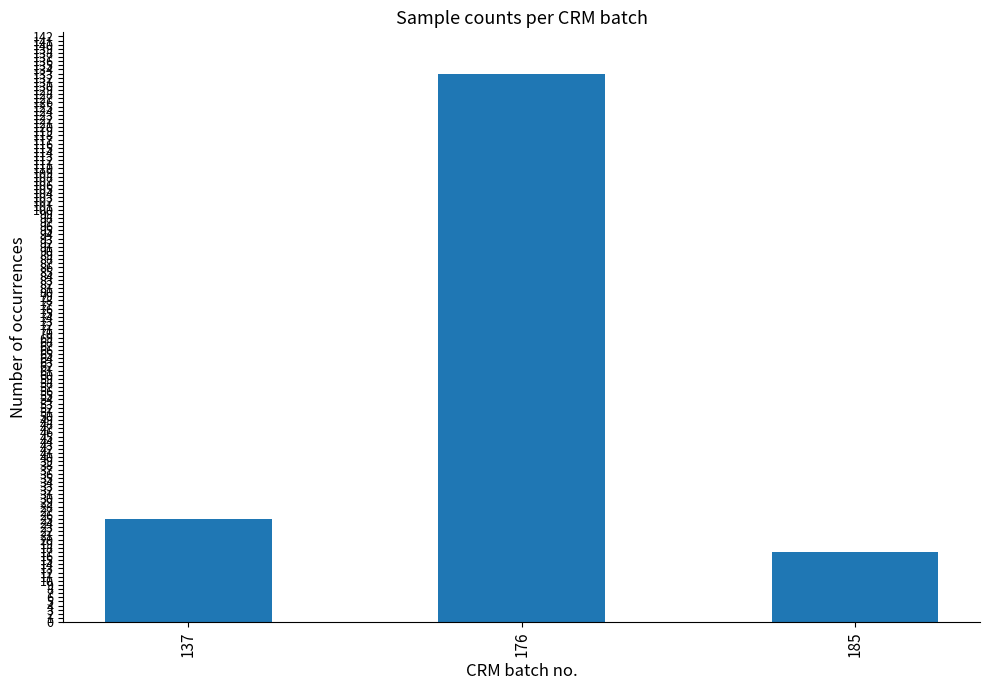

What is the value of the 2nd bar from the left?

133